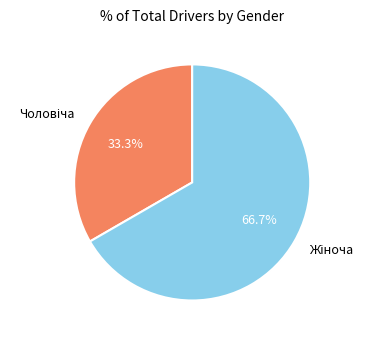

How many slices are in this pie chart?

2